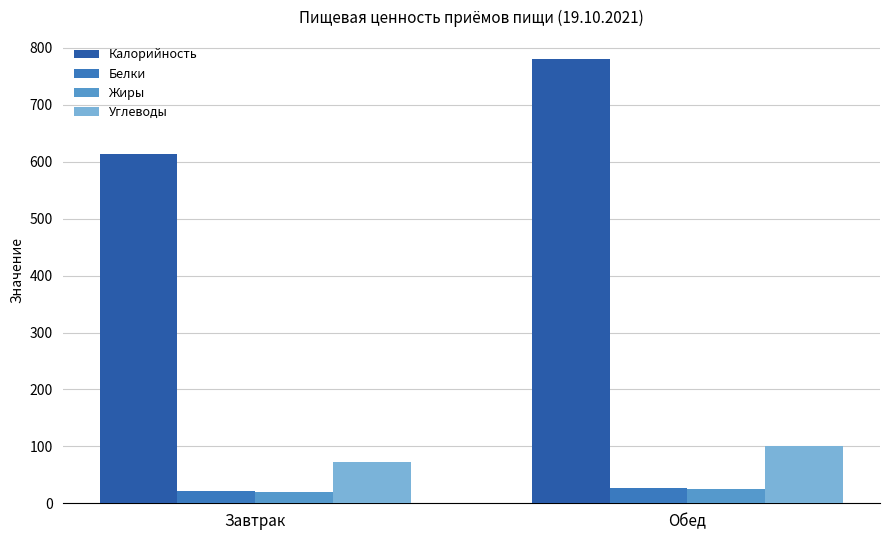

Are the bars horizontal?

No